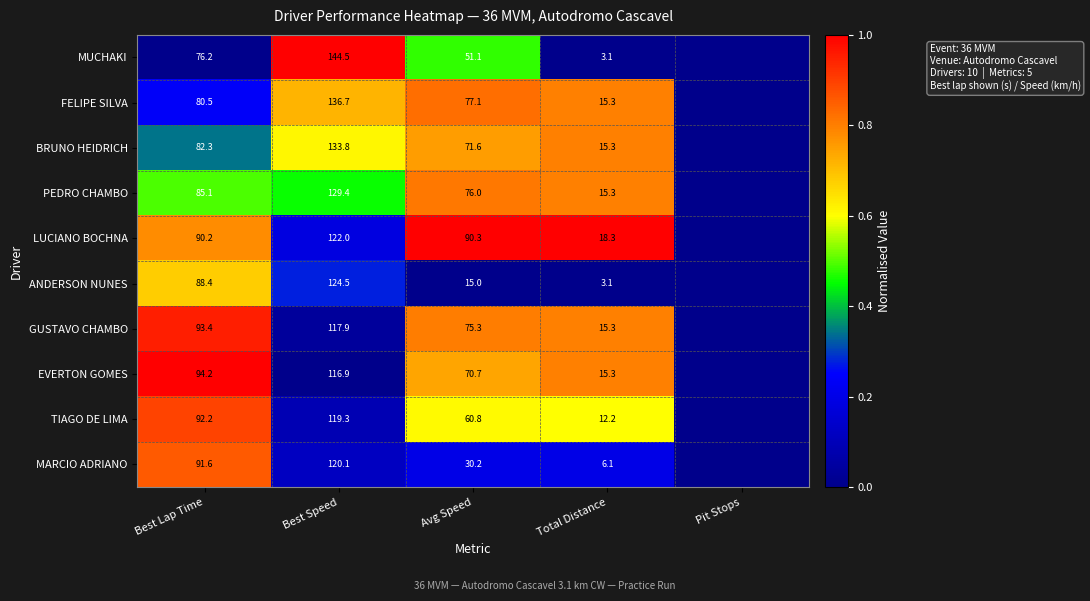

What is the total value across all series at Best Lap Time?

874.1